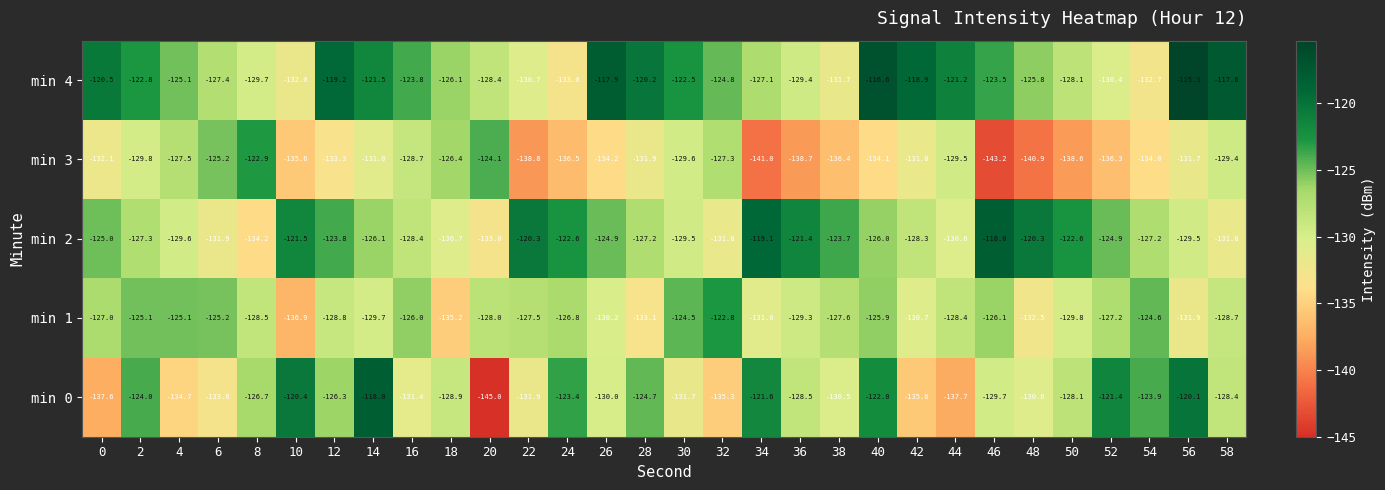

At which label is min 1 closest to -129?

12